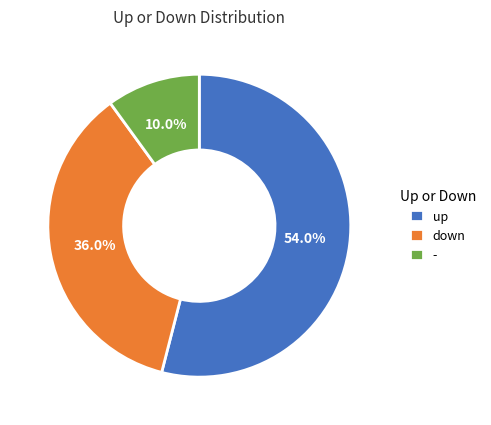

What is the total percentage of down and up?

90.0%